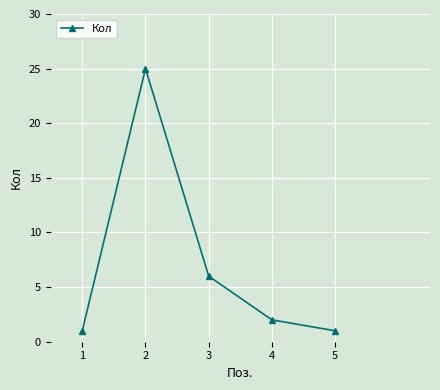

Is it true that the value at 2 is 44?

False